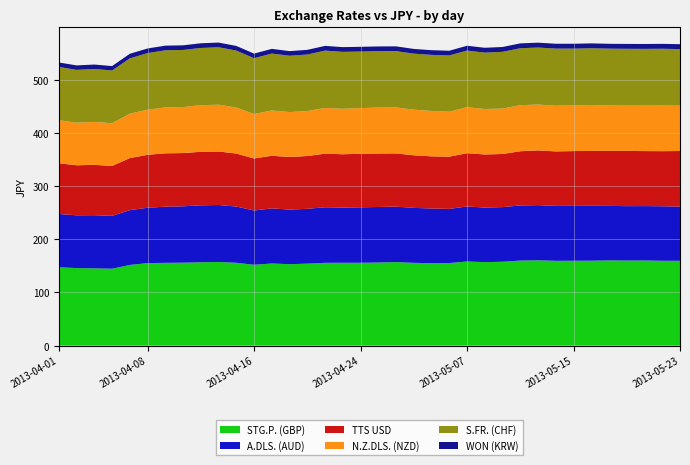

Reading left to right, list all the values displayed in this chart.

STG.P. (GBP): 2013-04-01=147.3	2013-04-02=145.8	2013-04-03=145.3	2013-04-04=144.6	2013-04-05=151.7	2013-04-08=155.2	2013-04-09=155.7	2013-04-10=156.0	2013-04-11=156.7	2013-04-12=157.4	2013-04-15=155.8	2013-04-16=152.1	2013-04-17=154.5	2013-04-18=153.1	2013-04-19=154.2	2013-04-22=155.7	2013-04-23=155.8	2013-04-24=155.8	2013-04-25=156.3	2013-04-26=157.1	2013-04-30=155.7	2013-05-01=155.0	2013-05-02=155.3	2013-05-07=158.2	2013-05-08=157.0	2013-05-09=157.7	2013-05-10=159.9	2013-05-13=160.4	2013-05-14=159.5	2013-05-15=159.6	2013-05-16=159.7	2013-05-17=160.3	2013-05-20=160.0	2013-05-21=160.1	2013-05-22=159.6	2013-05-23=159.5
A.DLS. (AUD): 2013-04-01=100.3	2013-04-02=99.2	2013-04-03=100.0	2013-04-04=99.4	2013-04-05=103.0	2013-04-08=104.2	2013-04-09=105.6	2013-04-10=106.0	2013-04-11=107.1	2013-04-12=107.1	2013-04-15=105.8	2013-04-16=102.0	2013-04-17=103.6	2013-04-18=102.7	2013-04-19=103.1	2013-04-22=104.5	2013-04-23=103.8	2013-04-24=104.3	2013-04-25=104.4	2013-04-26=104.2	2013-04-30=103.3	2013-05-01=102.8	2013-05-02=101.8	2013-05-07=103.6	2013-05-08=102.6	2013-05-09=102.8	2013-05-10=103.7	2013-05-13=103.8	2013-05-14=103.3	2013-05-15=103.2	2013-05-16=103.2	2013-05-17=102.5	2013-05-20=102.3	2013-05-21=102.3	2013-05-22=102.5	2013-05-23=102.0
TTS USD: 2013-04-01=95.4	2013-04-02=94.1	2013-04-03=94.7	2013-04-04=93.9	2013-04-05=97.9	2013-04-08=99.5	2013-04-09=100.4	2013-04-10=100.2	2013-04-11=100.7	2013-04-12=100.7	2013-04-15=99.7	2013-04-16=97.8	2013-04-17=99.0	2013-04-18=98.9	2013-04-19=99.3	2013-04-22=100.8	2013-04-23=100.3	2013-04-24=100.6	2013-04-25=100.6	2013-04-26=100.2	2013-04-30=98.9	2013-05-01=98.2	2013-05-02=98.2	2013-05-07=100.2	2013-05-08=99.9	2013-05-09=99.9	2013-05-10=102.0	2013-05-13=102.9	2013-05-14=102.5	2013-05-15=103.1	2013-05-16=103.2	2013-05-17=103.3	2013-05-20=103.9	2013-05-21=103.5	2013-05-22=103.6	2013-05-23=104.5
N.Z.DLS. (NZD): 2013-04-01=81.0	2013-04-02=80.1	2013-04-03=80.7	2013-04-04=80.2	2013-04-05=83.5	2013-04-08=84.9	2013-04-09=86.3	2013-04-10=86.6	2013-04-11=87.6	2013-04-12=88.0	2013-04-15=86.5	2013-04-16=83.6	2013-04-17=85.1	2013-04-18=84.5	2013-04-19=84.6	2013-04-22=86.0	2013-04-23=85.6	2013-04-24=85.9	2013-04-25=86.5	2013-04-26=86.5	2013-04-30=85.8	2013-05-01=85.4	2013-05-02=84.6	2013-05-07=86.4	2013-05-08=85.6	2013-05-09=85.5	2013-05-10=86.6	2013-05-13=86.3	2013-05-14=86.0	2013-05-15=85.9	2013-05-16=86.5	2013-05-17=85.5	2013-05-20=85.2	2013-05-21=85.6	2013-05-22=85.8	2013-05-23=85.3
S.FR. (CHF): 2013-04-01=100.1	2013-04-02=99.3	2013-04-03=99.5	2013-04-04=99.2	2013-04-05=104.1	2013-04-08=106.4	2013-04-09=107.4	2013-04-10=107.3	2013-04-11=107.6	2013-04-12=108.0	2013-04-15=107.1	2013-04-16=104.9	2013-04-17=107.1	2013-04-18=105.8	2013-04-19=106.3	2013-04-22=107.8	2013-04-23=107.0	2013-04-24=106.3	2013-04-25=106.0	2013-04-26=105.8	2013-04-30=105.4	2013-05-01=105.4	2013-05-02=105.8	2013-05-07=106.5	2013-05-08=106.0	2013-05-09=106.7	2013-05-10=107.1	2013-05-13=107.2	2013-05-14=107.3	2013-05-15=106.8	2013-05-16=106.7	2013-05-17=106.9	2013-05-20=106.8	2013-05-21=106.6	2013-05-22=106.8	2013-05-23=106.4
WON (KRW): 2013-04-01=8.5	2013-04-02=8.4	2013-04-03=8.3	2013-04-04=8.3	2013-04-05=8.6	2013-04-08=8.7	2013-04-09=8.7	2013-04-10=8.7	2013-04-11=8.8	2013-04-12=8.8	2013-04-15=8.7	2013-04-16=8.6	2013-04-17=8.8	2013-04-18=8.7	2013-04-19=8.8	2013-04-22=8.9	2013-04-23=8.9	2013-04-24=8.9	2013-04-25=8.9	2013-04-26=8.9	2013-04-30=8.9	2013-05-01=8.8	2013-05-02=8.8	2013-05-07=9.1	2013-05-08=9.1	2013-05-09=9.1	2013-05-10=9.2	2013-05-13=9.1	2013-05-14=9.1	2013-05-15=9.2	2013-05-16=9.2	2013-05-17=9.2	2013-05-20=9.2	2013-05-21=9.2	2013-05-22=9.2	2013-05-23=9.2